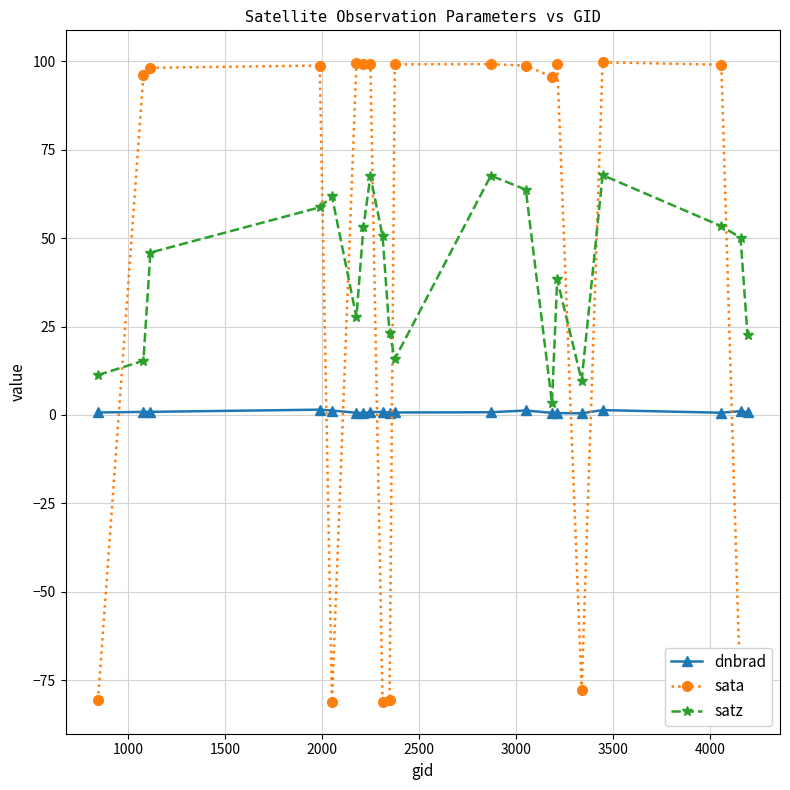

What is the average value of the dnbrad series?

0.8